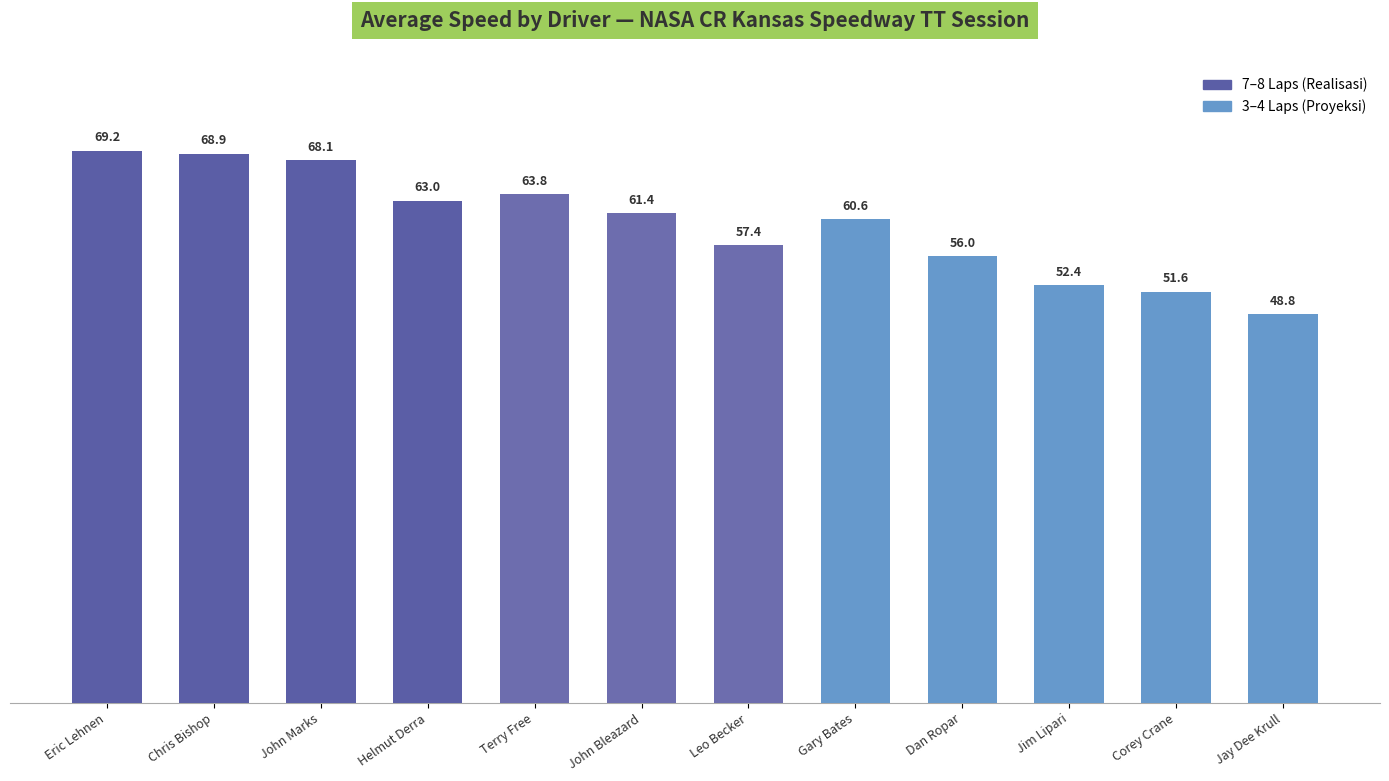

What is the difference between the values at Leo Becker and John Bleazard?

4.0